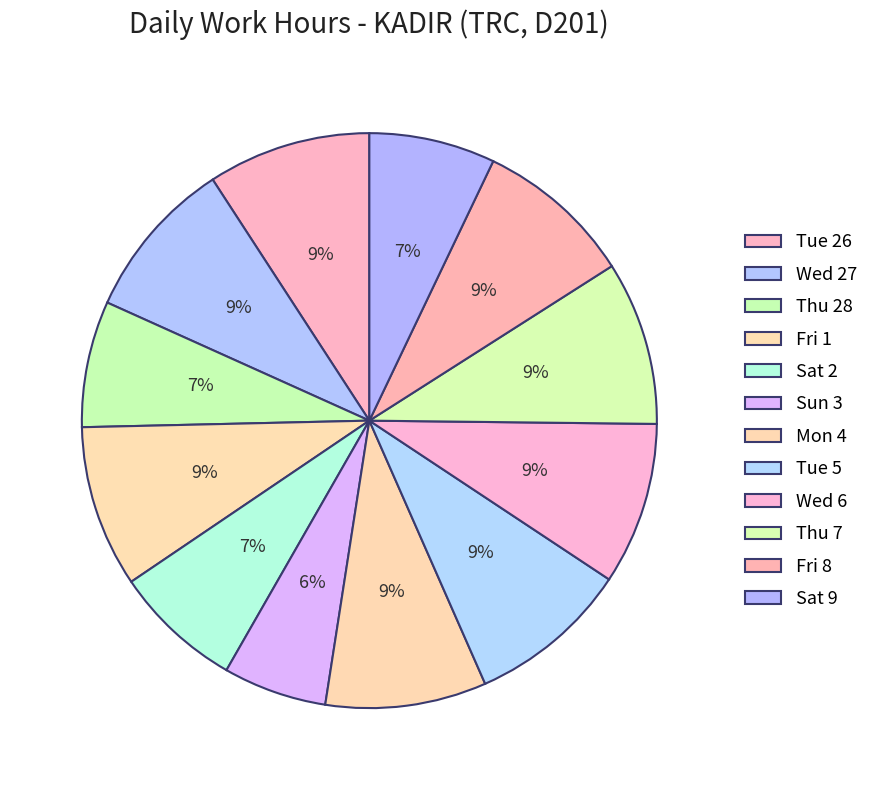

Which category has the biggest portion of the pie?

Thu 7